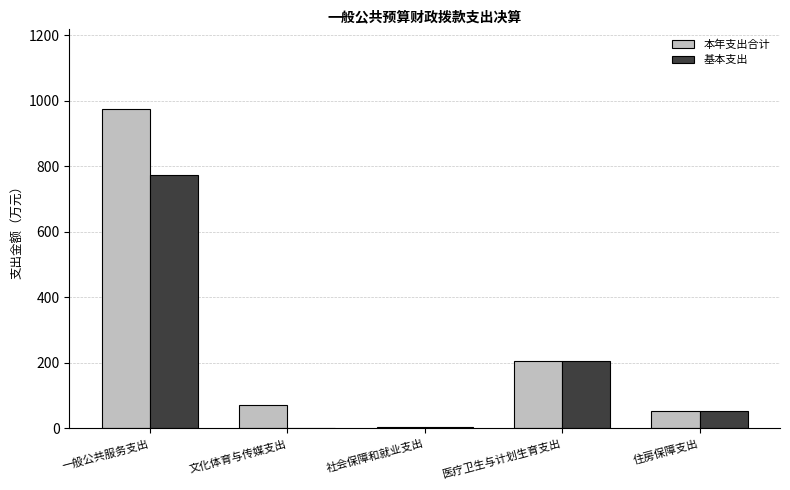

What are all the series names shown in the legend?

本年支出合计, 基本支出